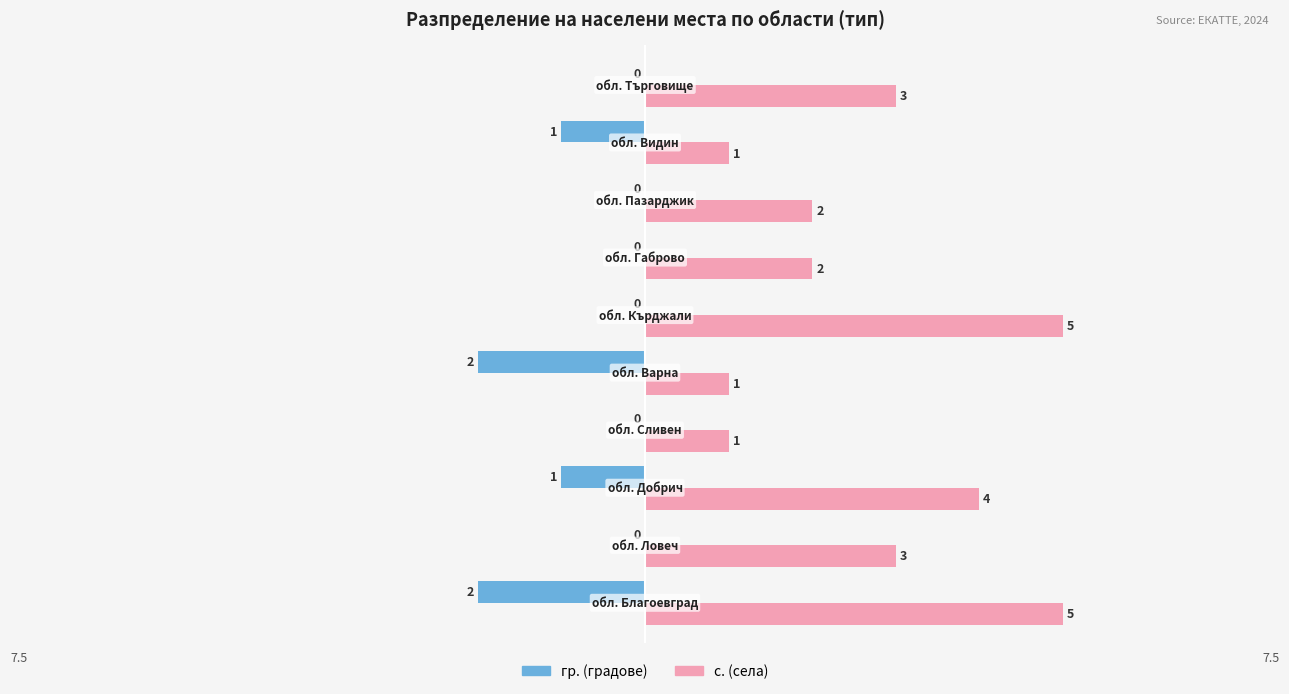

How many data points does each series have?

10